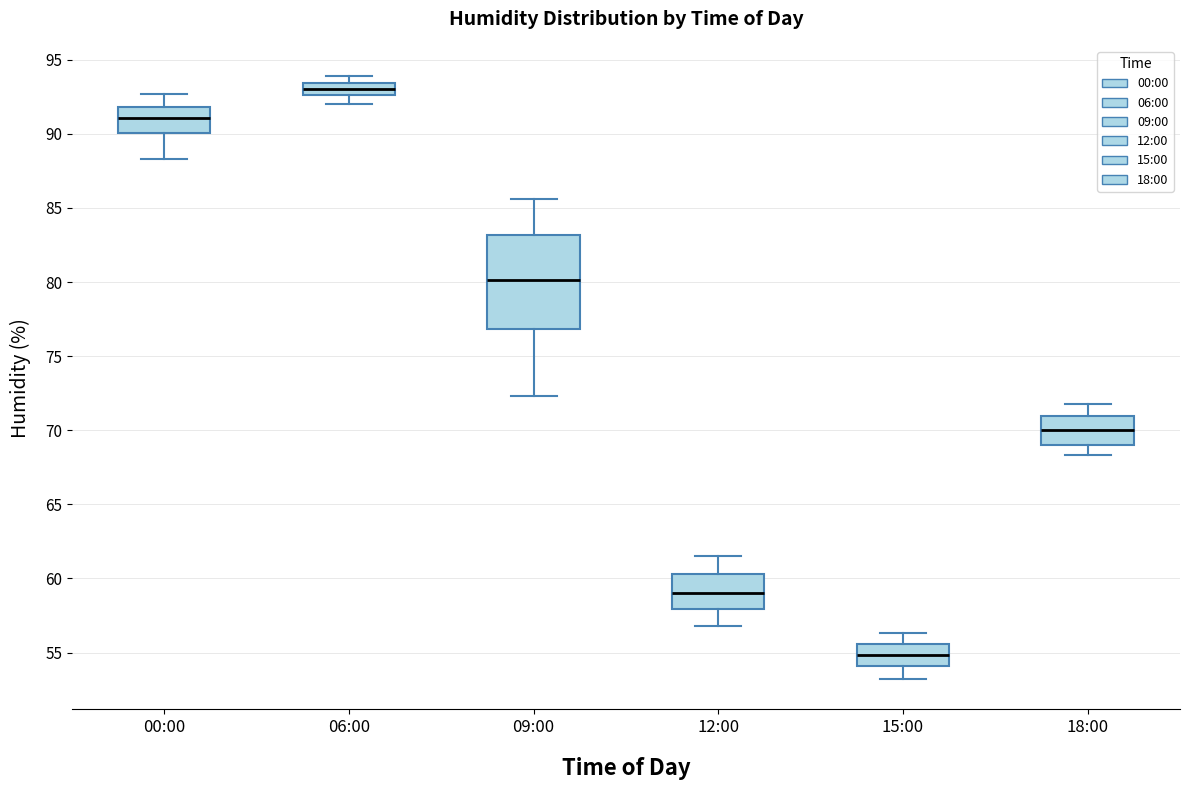

Which box is the tallest, from its lower edge to its upper edge?

09:00